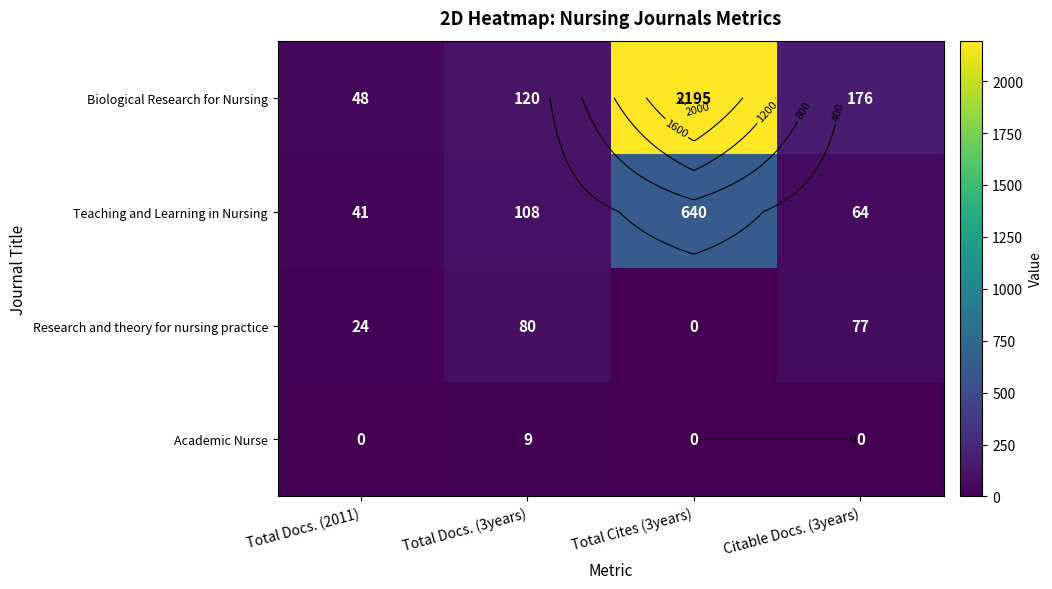

Count the number of categories in the chart.

4